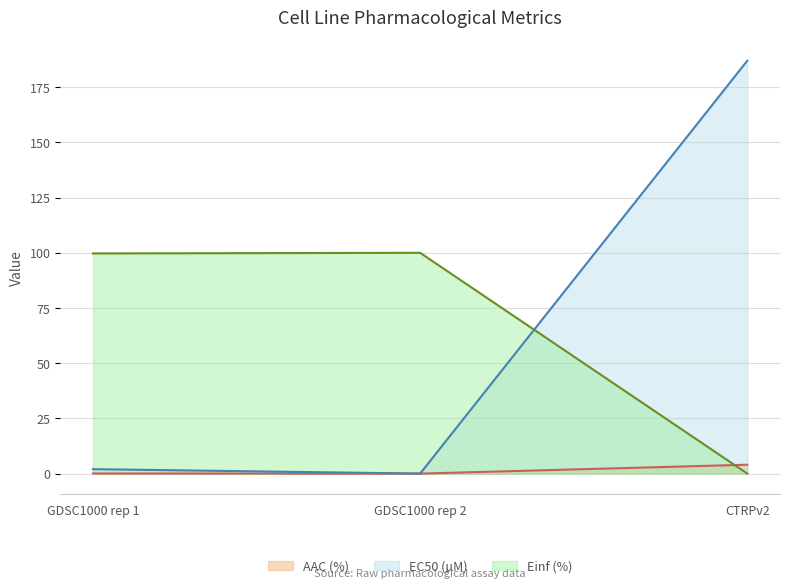

Where does the Einf (%) series first go above 99?

GDSC1000 rep 1